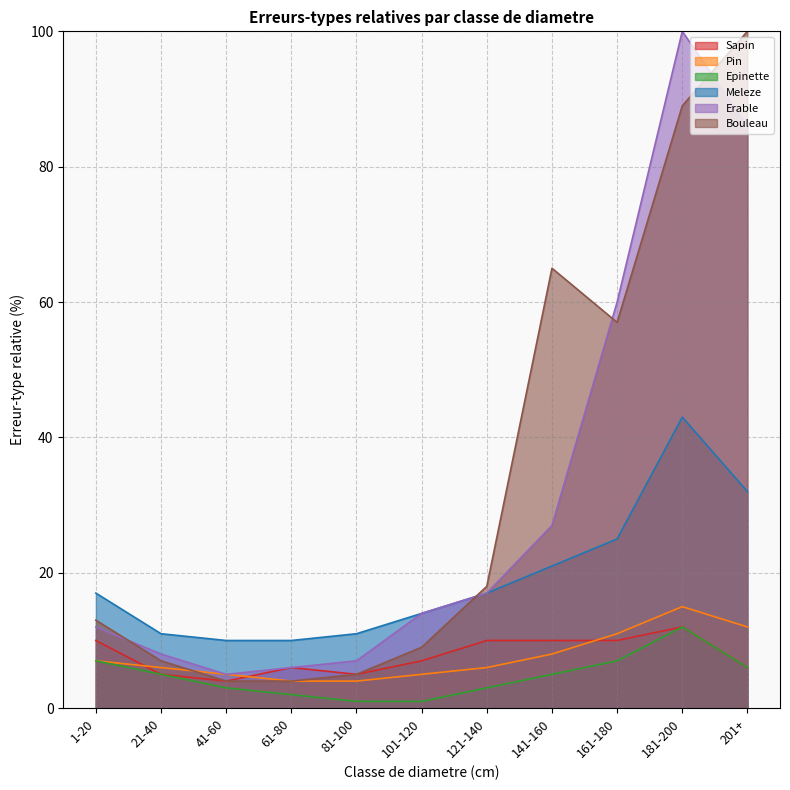

Rank the series by their maximum value, from highest to lowest.

Erable, Bouleau, Meleze, Pin, Sapin, Epinette